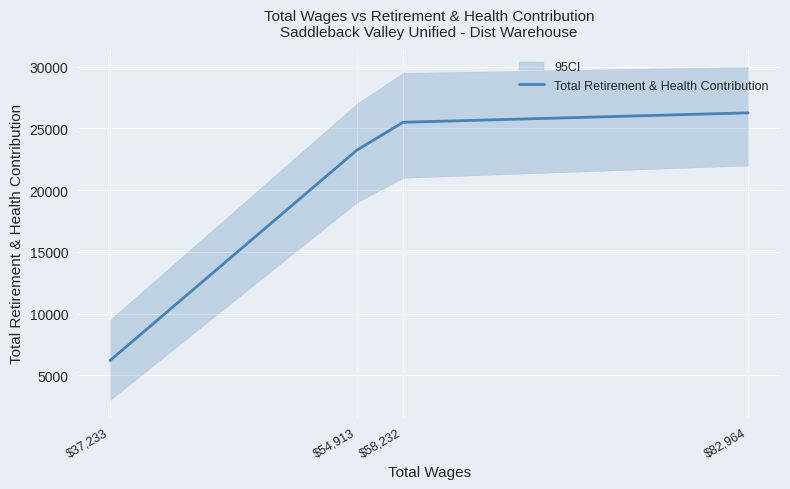

What is the difference between the maximum and minimum values?

20062